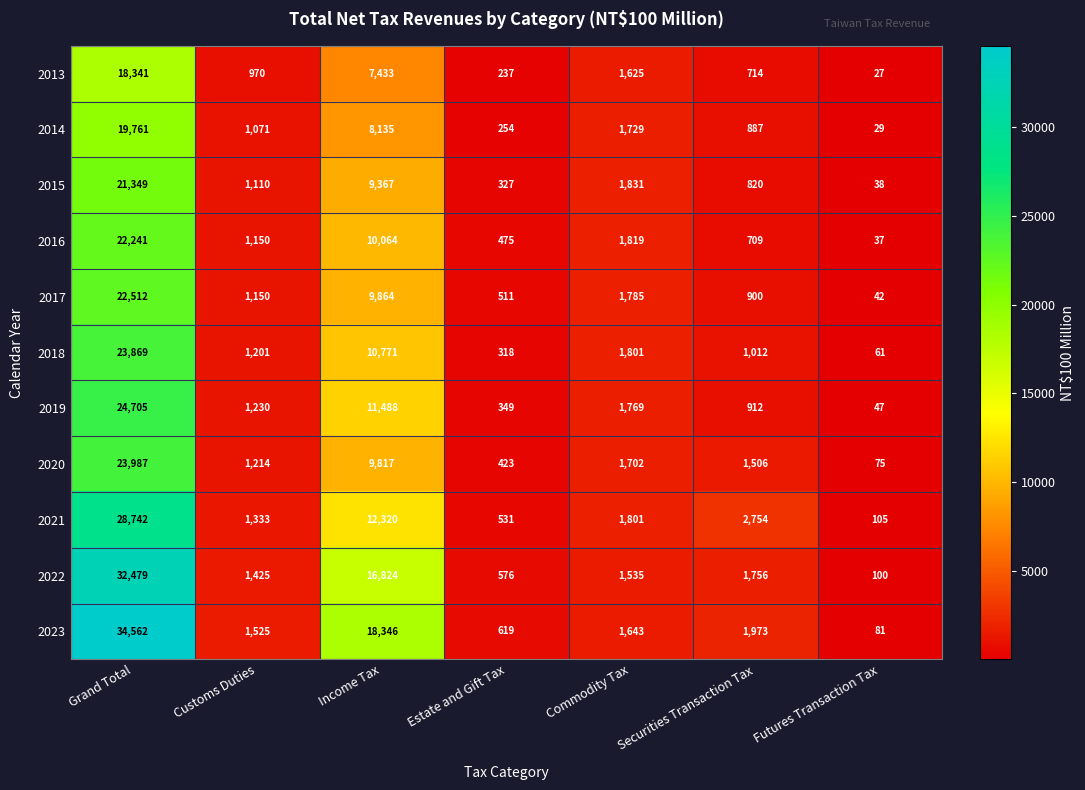

What is the total value across all series at Commodity Tax?

19040